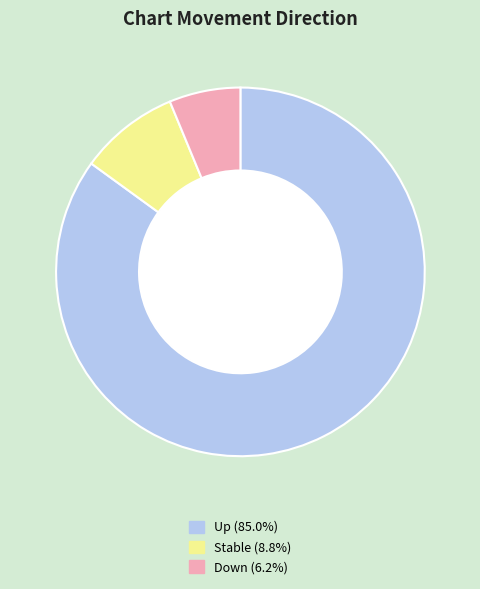

Is there a majority slice in this chart?

Yes